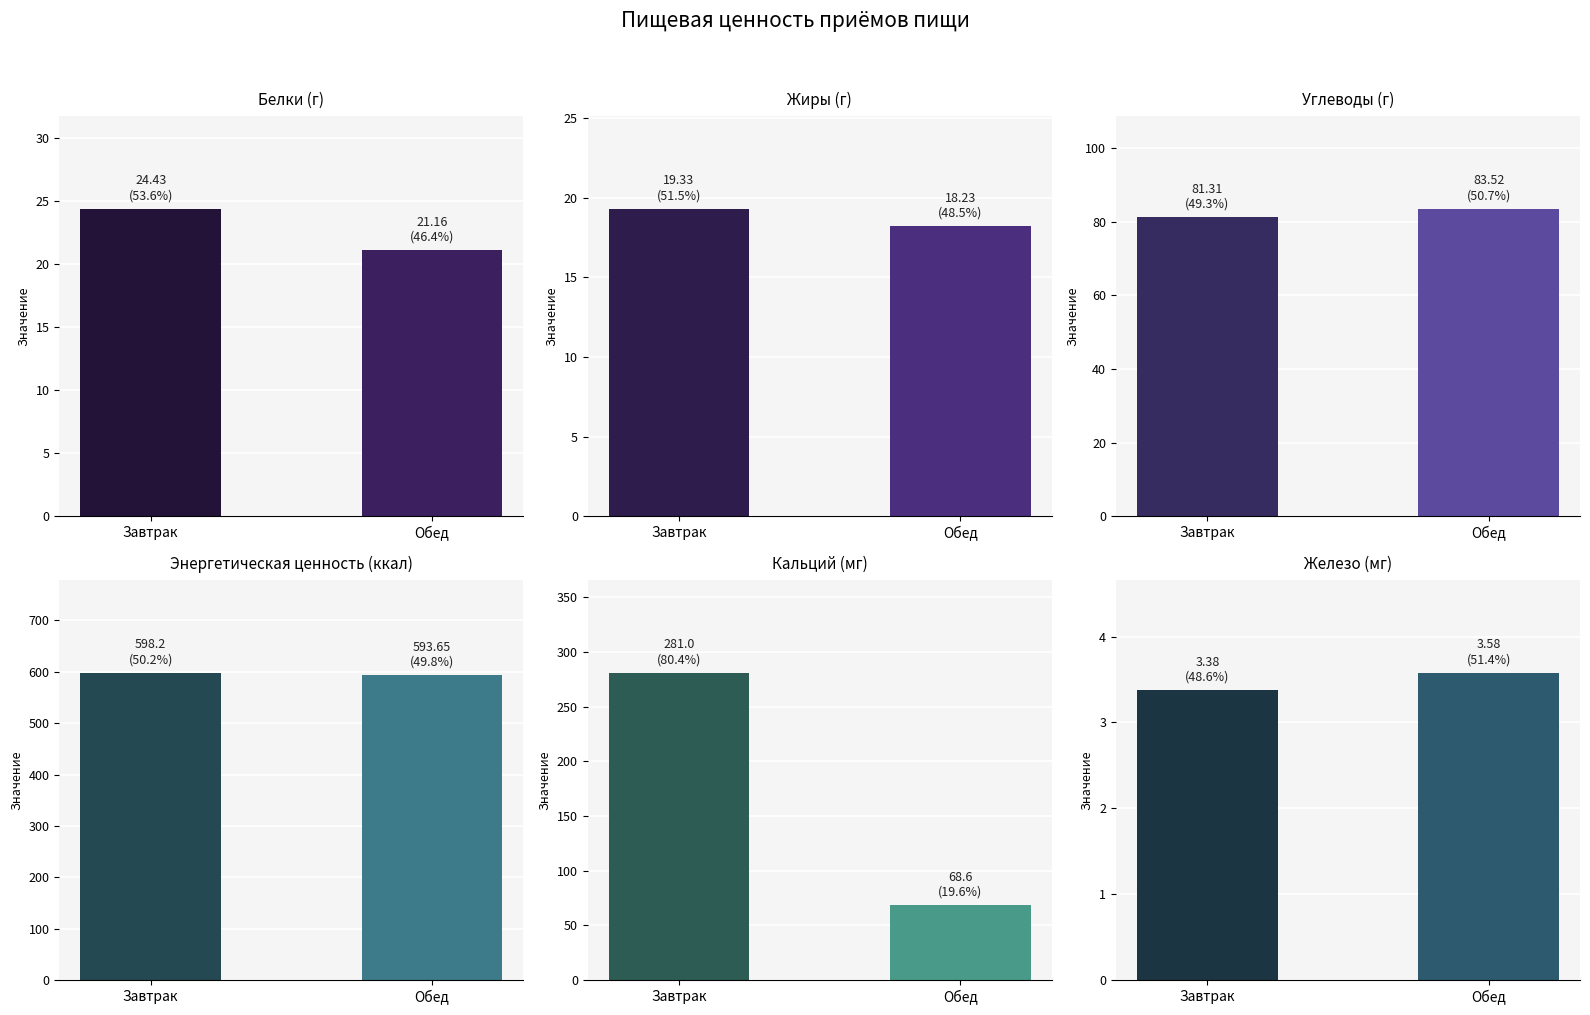

How many groups of bars are there?

2